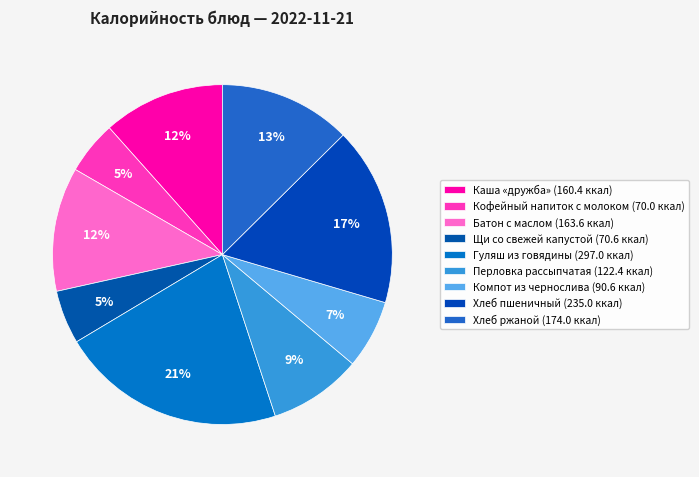

To the nearest percent, what percentage of the pie is Каша «дружба»?

12%